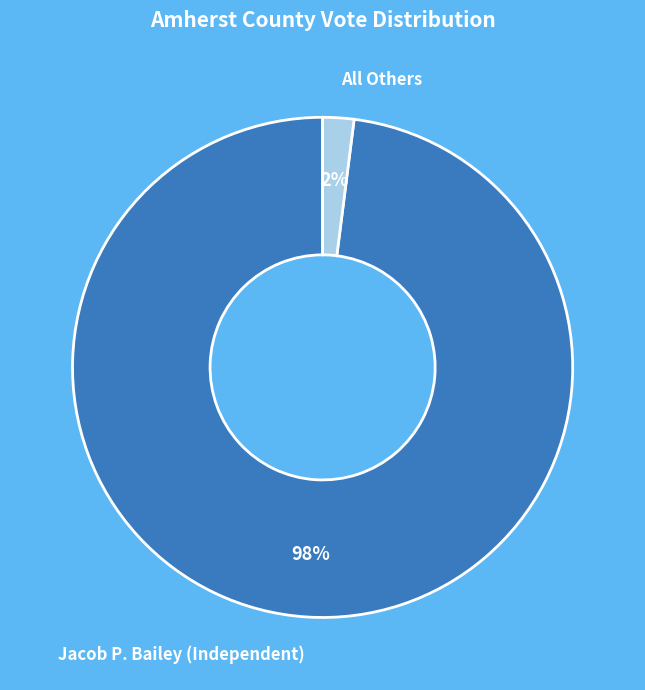

Which slice represents more than half of the pie?

Jacob P. Bailey (Independent)